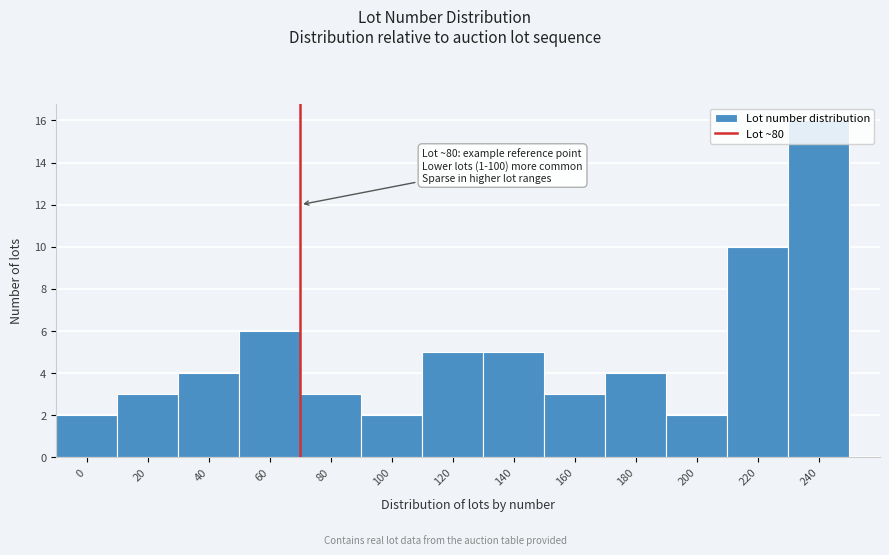

The value at 160 is 3. True or false?

True